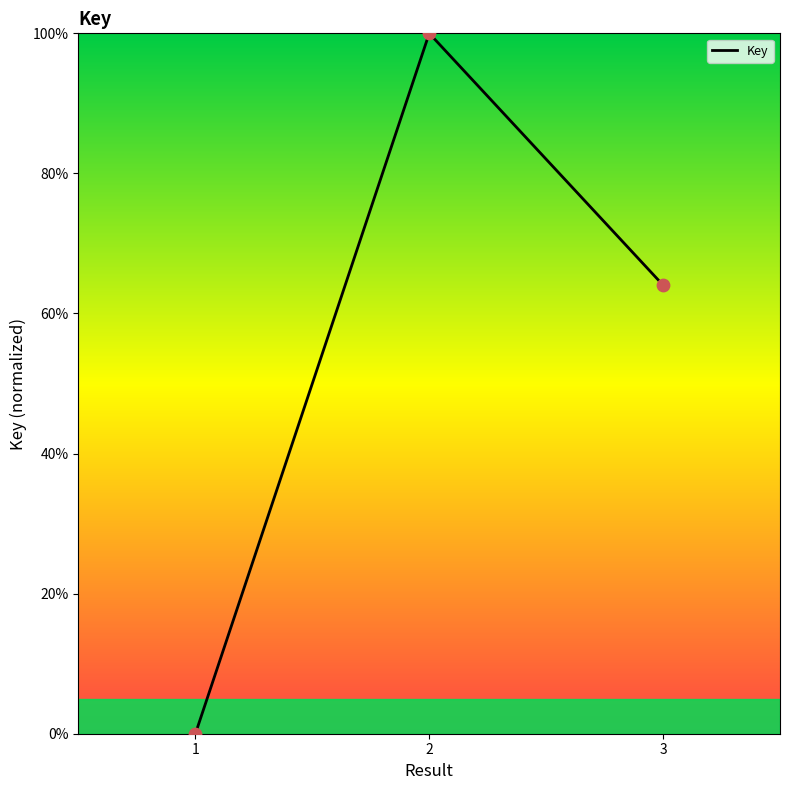

Between 2 and 1, which is larger?

2